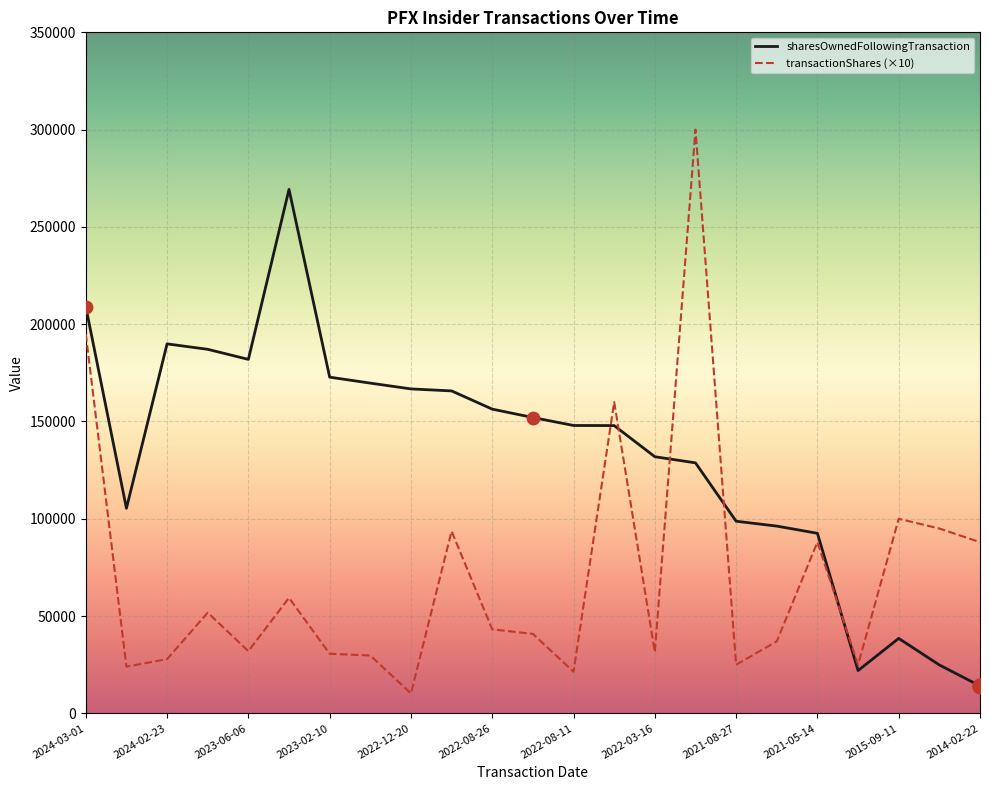

At how many categories does at least one series exceed 134803?

14